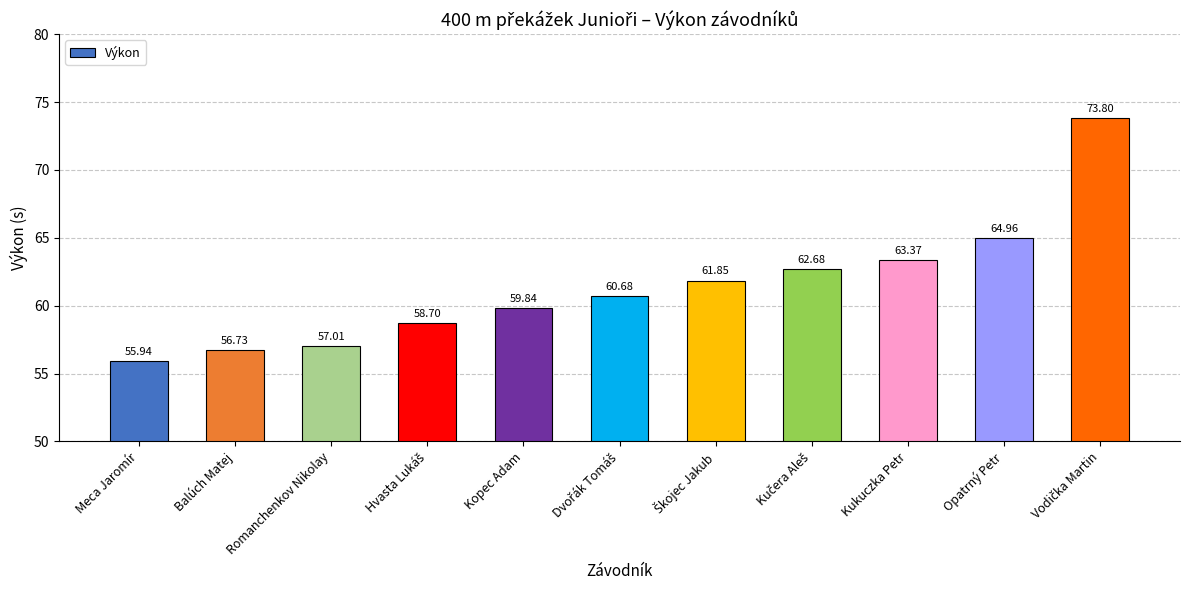

What is the approximate value at Meca Jaromír?

55.9